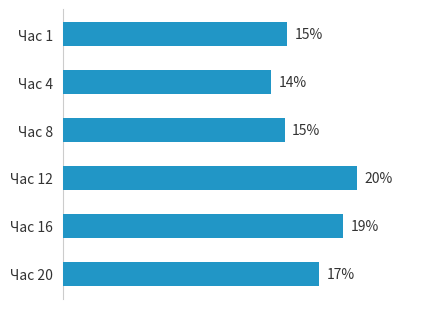

Which label corresponds to the smallest value in the chart?

Час 4